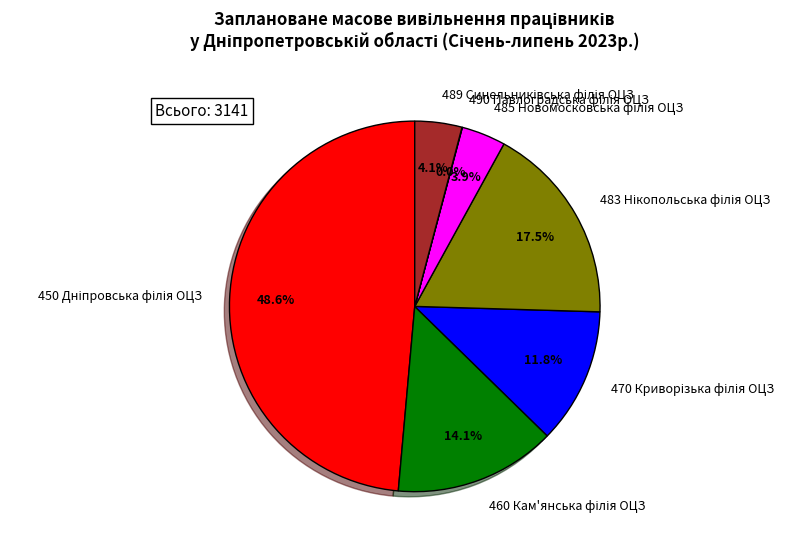

Is there any slice that represents more than half of the pie?

No